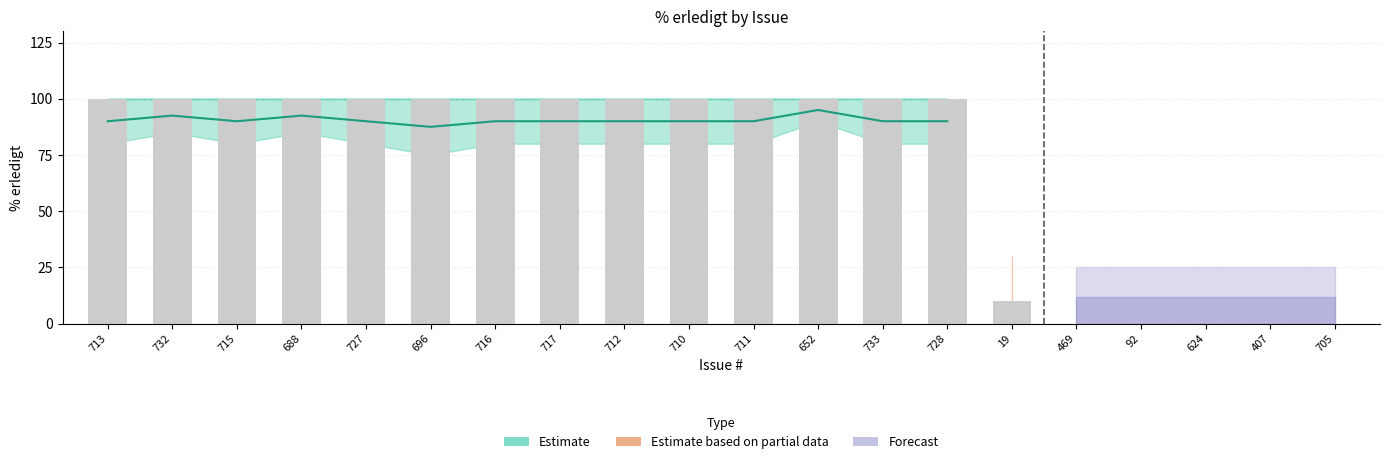

Are the bars grouped side by side (vs. stacked)?

Yes